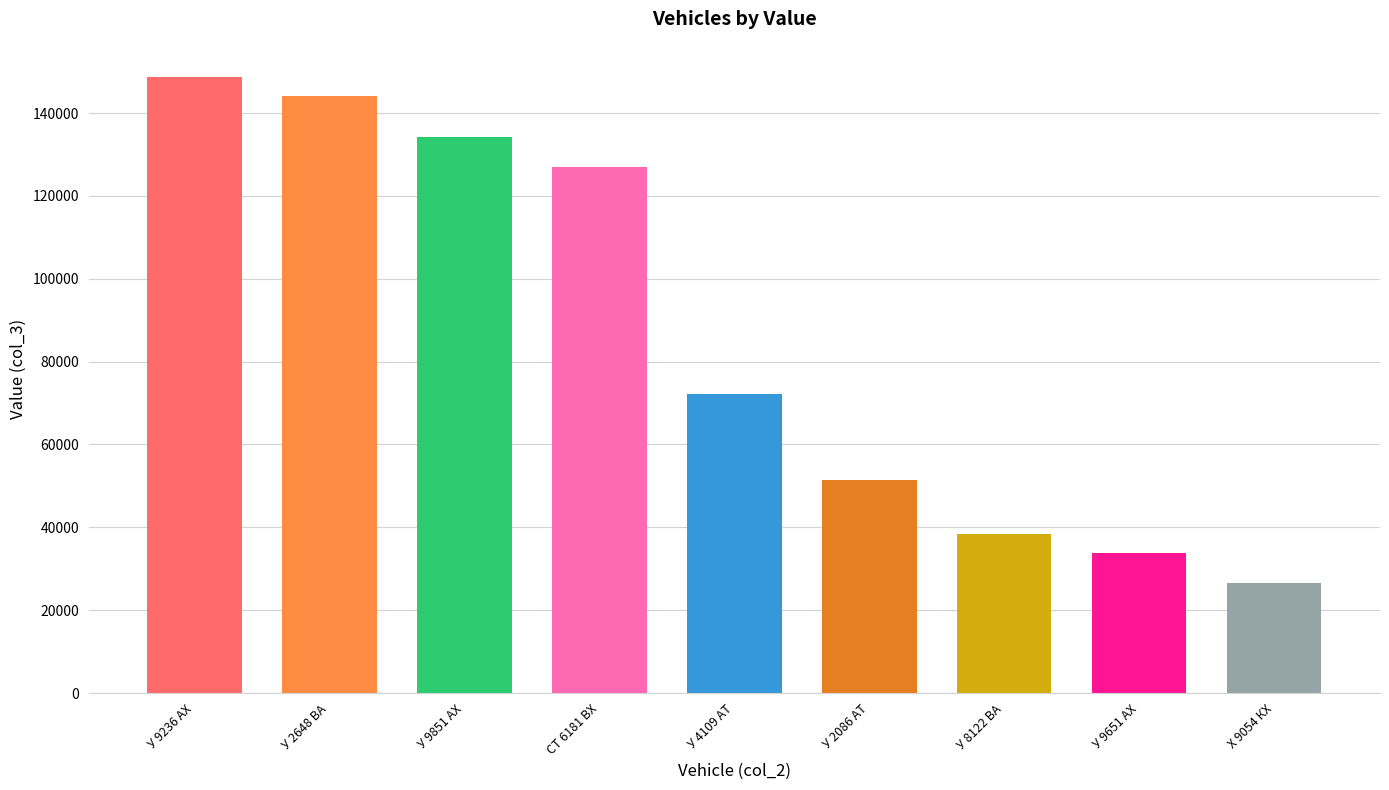

Approximately how many times larger is the value at У 9651 АХ compared to У 9236 АХ?

0.2